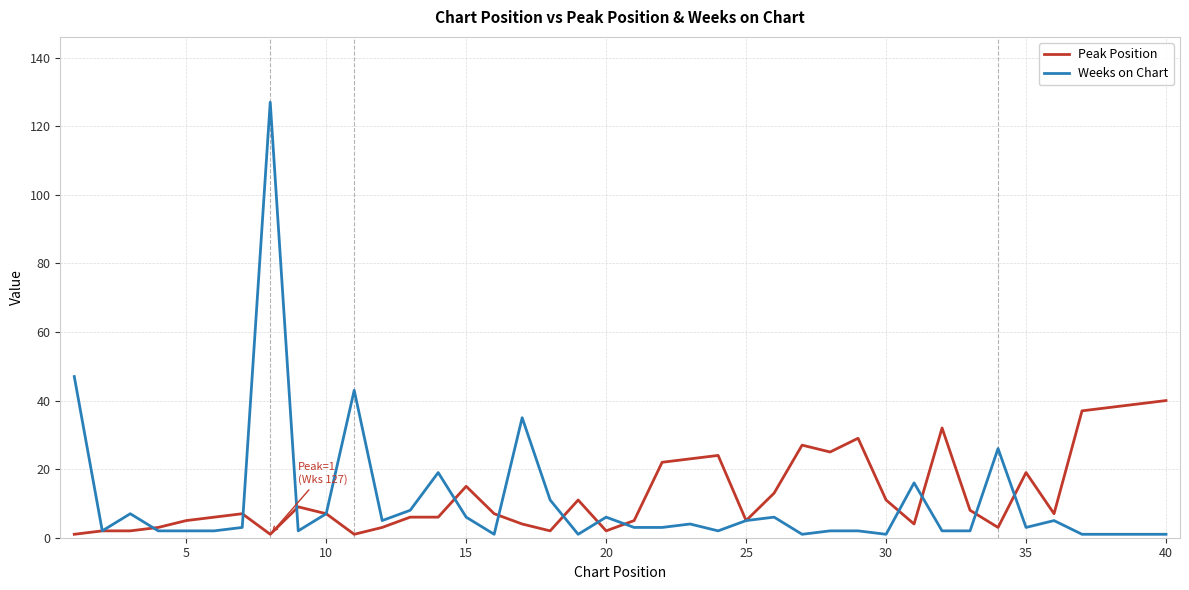

What is the highest value of the Peak Position series?

40